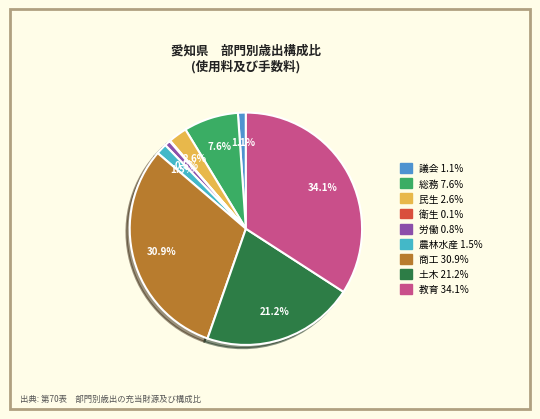

Which slice is the largest?

教育